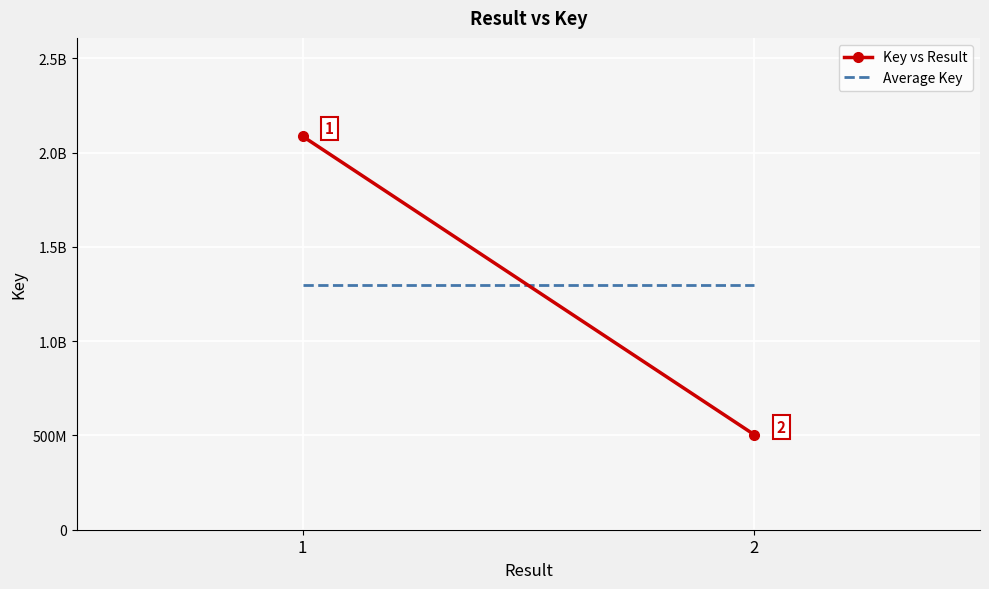

Which series changed the most between 1 and 2?

Key vs Result